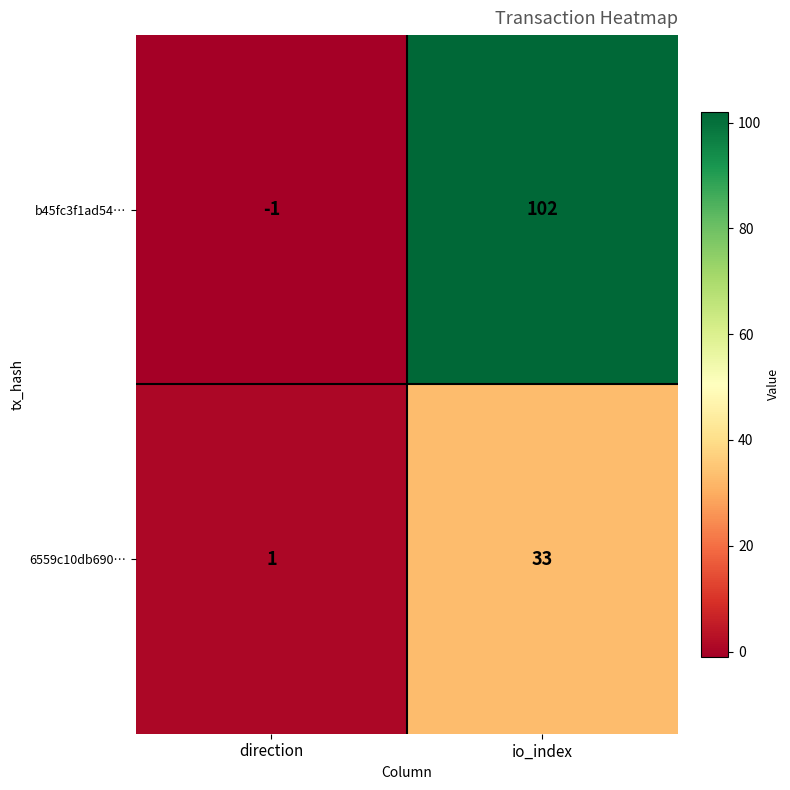

What is the sum of the 6559c10db690… values at direction and io_index?

34